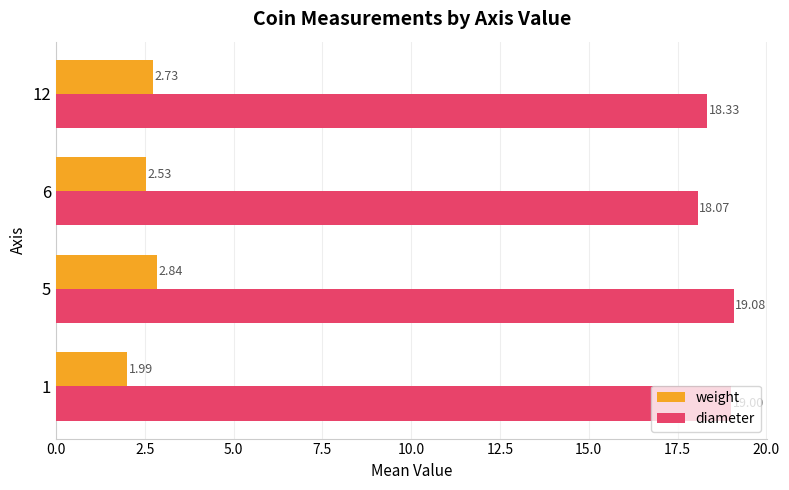

Which series has the largest total across all categories?

diameter